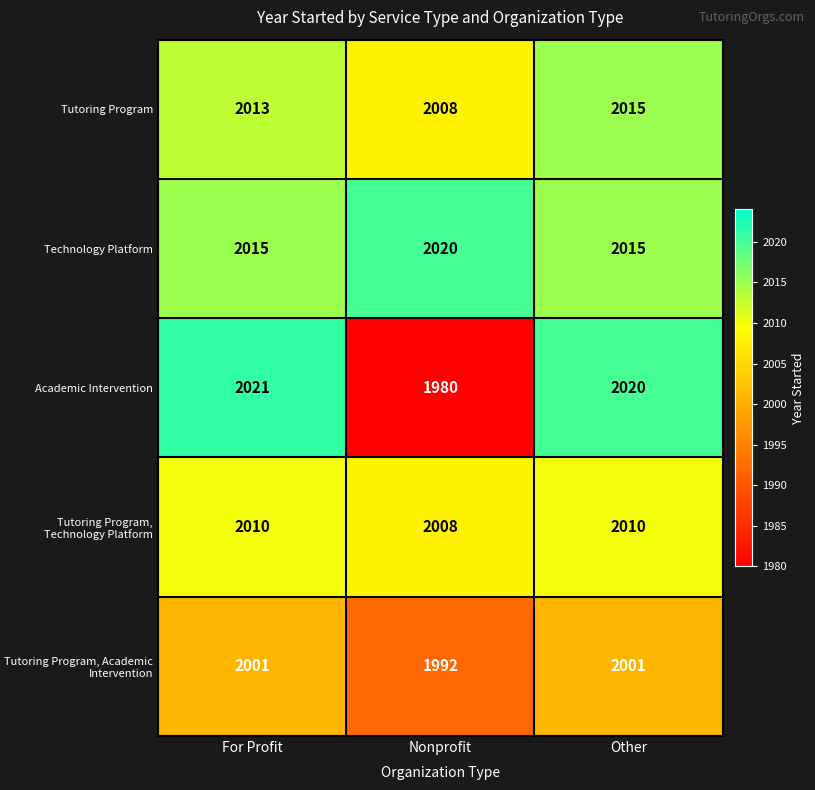

Rank the series at For Profit from highest to lowest value.

Academic Intervention, Technology Platform, Tutoring Program, Tutoring Program, Technology Platform, Tutoring Program, Academic Intervention